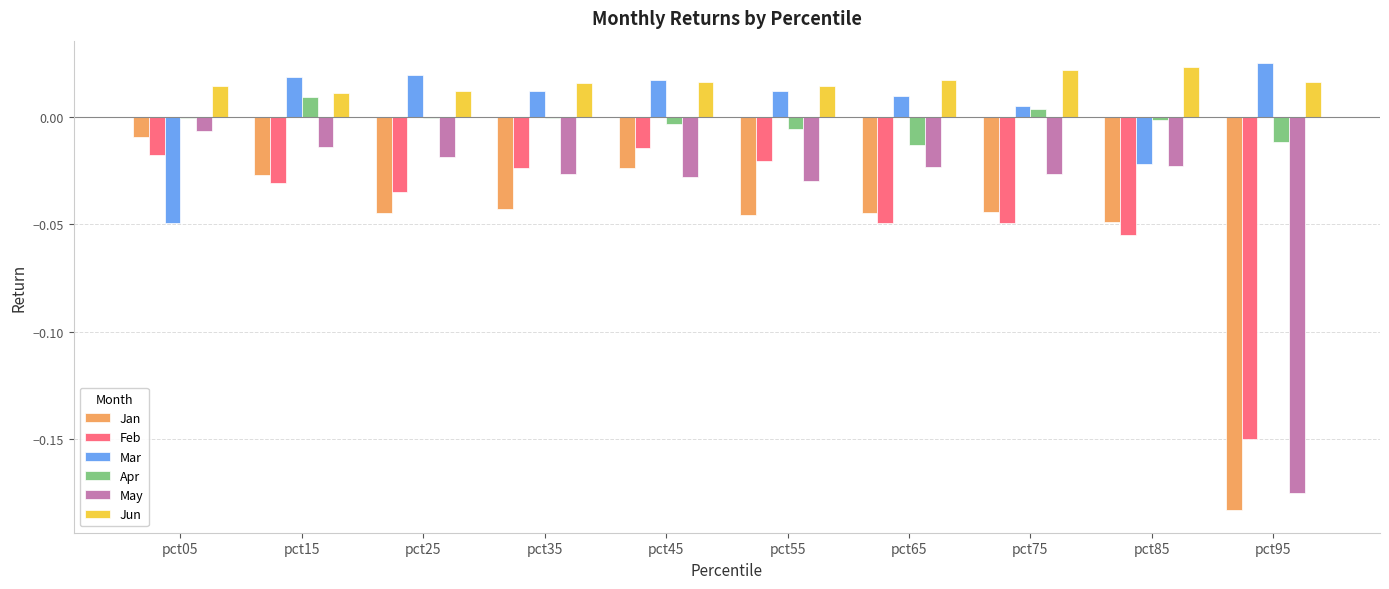

What are all the series names shown in the legend?

Jan, Feb, Mar, Apr, May, Jun